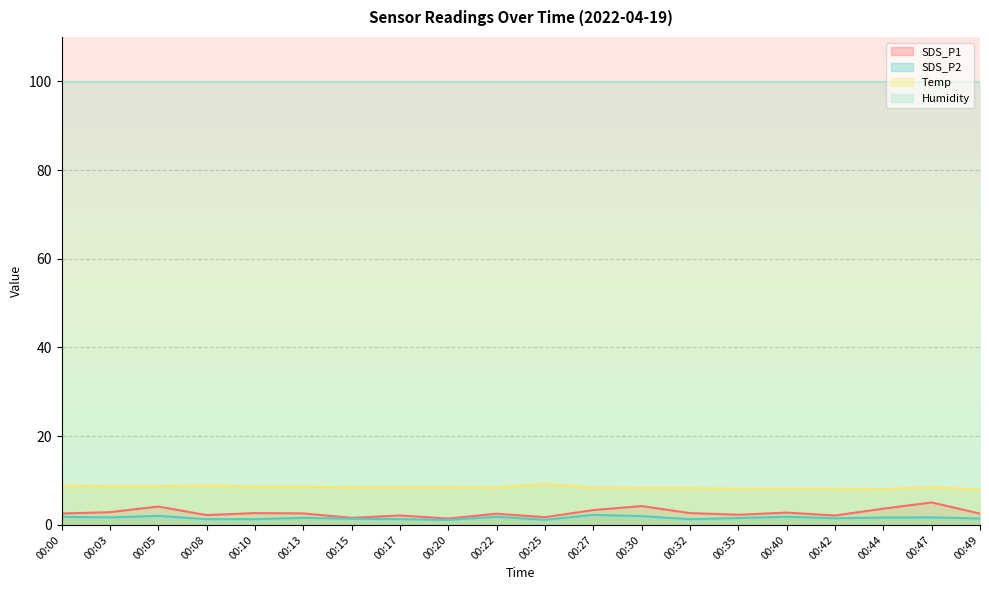

True or false: Temp has a value of 8.4 at 00:27.

True